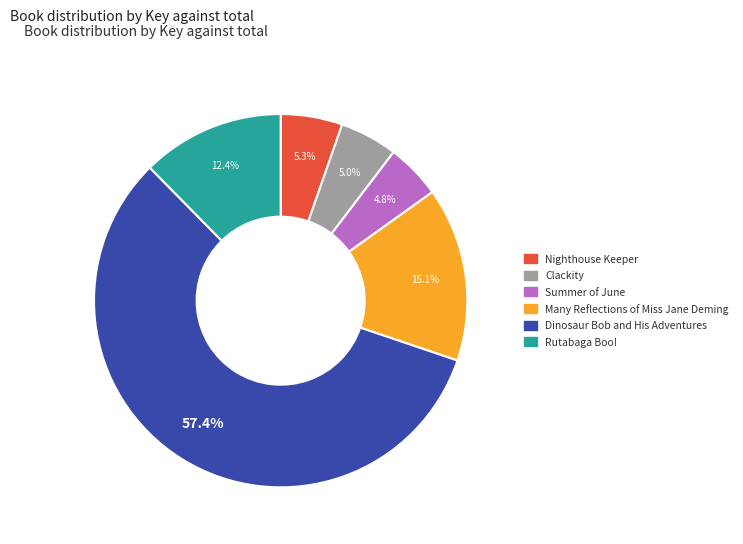

To the nearest percent, what is the average slice percentage?

17%